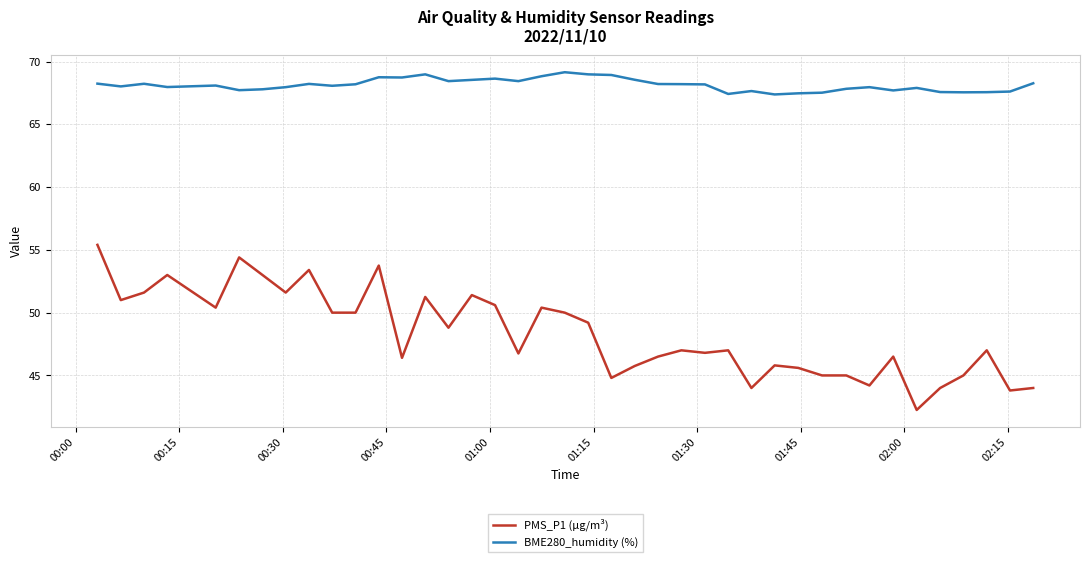

What is the difference between the maximum and second lowest values in the BME280_humidity (%) series?

1.7